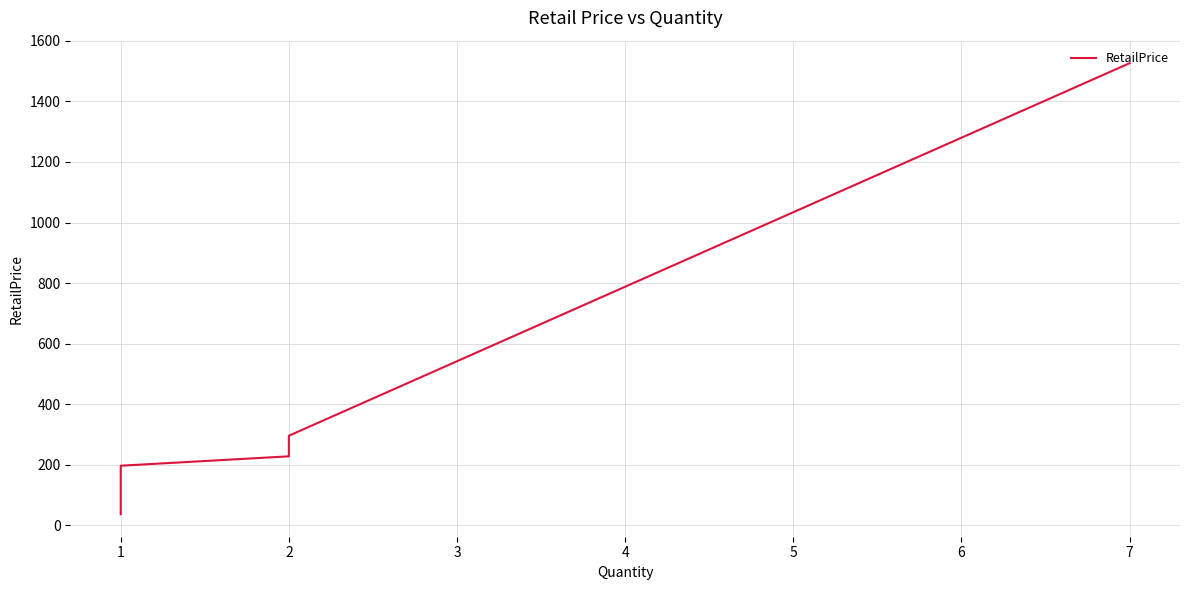

What is the value of the 8th point from the left?

37